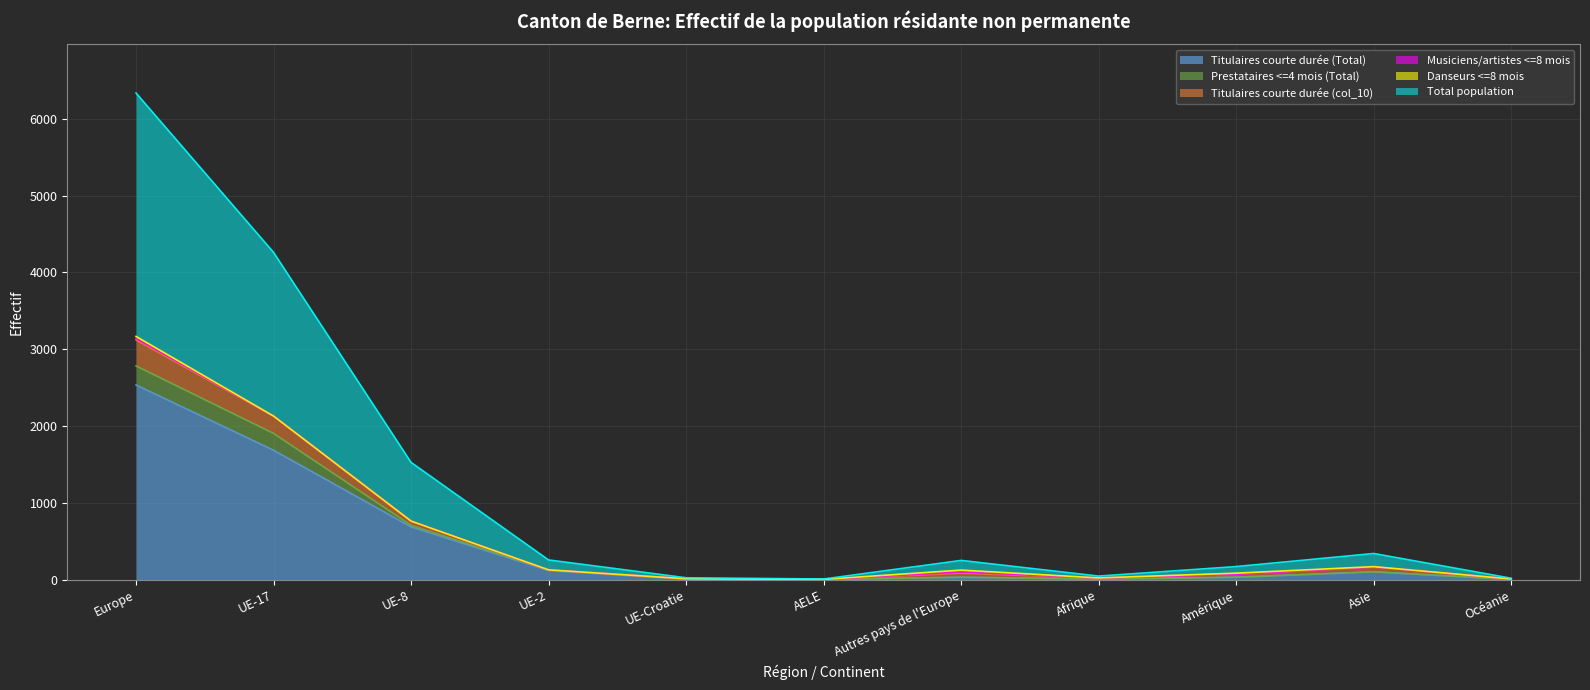

The value of Total population at Amérique is 172. True or false?

True